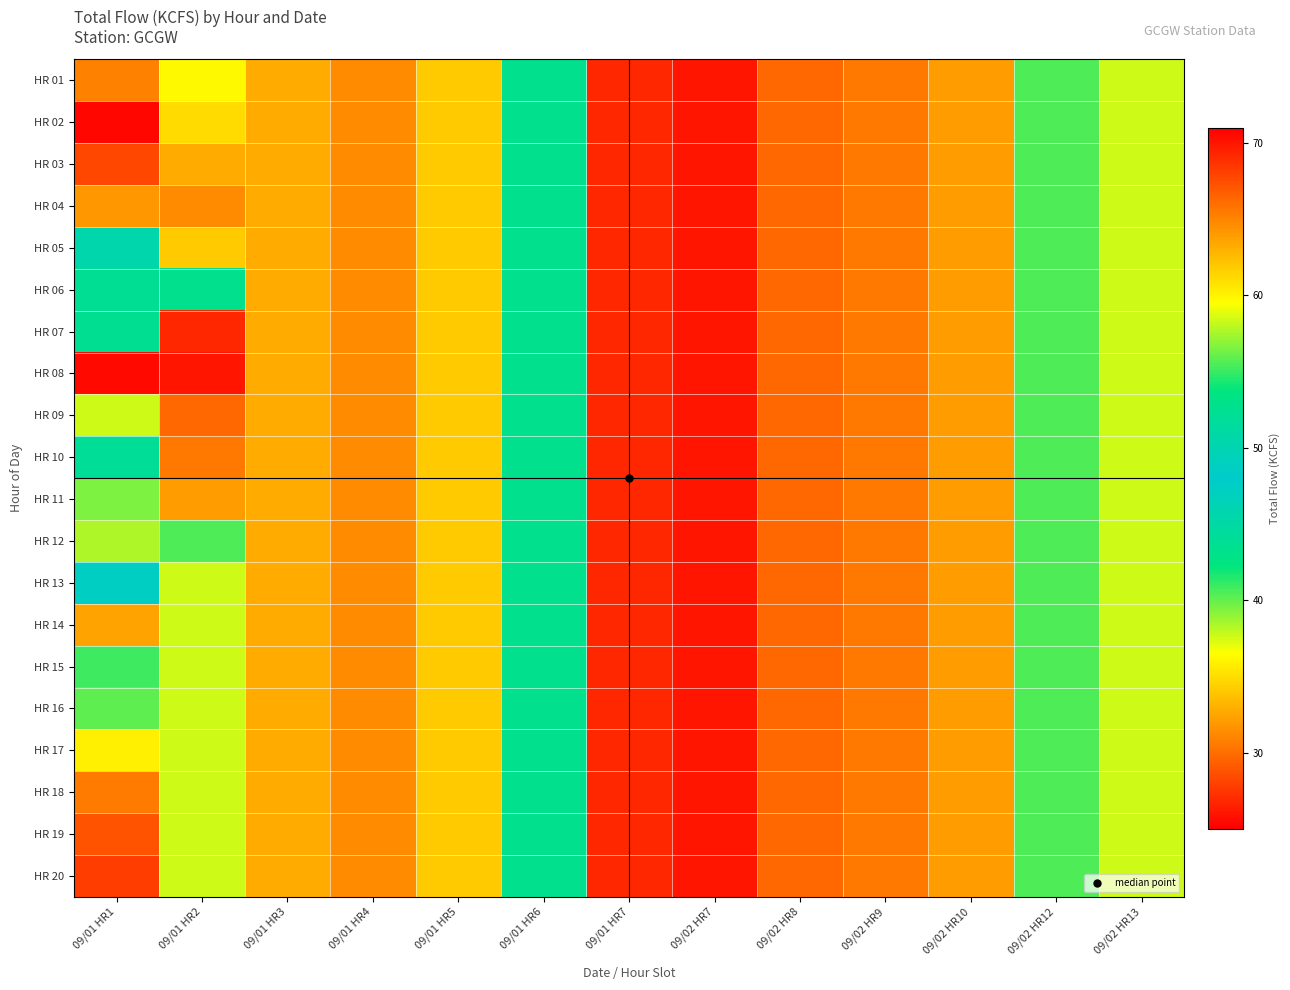

Reading left to right, what are all the values shown in this chart?

HR 01: 09/01 HR1=30.9	09/01 HR2=36.3	09/01 HR3=32.8	09/01 HR4=31.3	09/01 HR5=34.2	09/01 HR6=52.7	09/01 HR7=69.2	09/02 HR7=70.0	09/02 HR8=66.3	09/02 HR9=65.5	09/02 HR10=63.9	09/02 HR12=55.5	09/02 HR13=58.4
HR 02: 09/01 HR1=25.4	09/01 HR2=34.9	09/01 HR3=32.8	09/01 HR4=31.3	09/01 HR5=34.2	09/01 HR6=52.7	09/01 HR7=69.2	09/02 HR7=70.0	09/02 HR8=66.3	09/02 HR9=65.5	09/02 HR10=63.9	09/02 HR12=55.5	09/02 HR13=58.4
HR 03: 09/01 HR1=28.3	09/01 HR2=32.8	09/01 HR3=32.8	09/01 HR4=31.3	09/01 HR5=34.2	09/01 HR6=52.7	09/01 HR7=69.2	09/02 HR7=70.0	09/02 HR8=66.3	09/02 HR9=65.5	09/02 HR10=63.9	09/02 HR12=55.5	09/02 HR13=58.4
HR 04: 09/01 HR1=31.9	09/01 HR2=31.3	09/01 HR3=32.8	09/01 HR4=31.3	09/01 HR5=34.2	09/01 HR6=52.7	09/01 HR7=69.2	09/02 HR7=70.0	09/02 HR8=66.3	09/02 HR9=65.5	09/02 HR10=63.9	09/02 HR12=55.5	09/02 HR13=58.4
HR 05: 09/01 HR1=50.4	09/01 HR2=34.2	09/01 HR3=32.8	09/01 HR4=31.3	09/01 HR5=34.2	09/01 HR6=52.7	09/01 HR7=69.2	09/02 HR7=70.0	09/02 HR8=66.3	09/02 HR9=65.5	09/02 HR10=63.9	09/02 HR12=55.5	09/02 HR13=58.4
HR 06: 09/01 HR1=52.2	09/01 HR2=52.7	09/01 HR3=32.8	09/01 HR4=31.3	09/01 HR5=34.2	09/01 HR6=52.7	09/01 HR7=69.2	09/02 HR7=70.0	09/02 HR8=66.3	09/02 HR9=65.5	09/02 HR10=63.9	09/02 HR12=55.5	09/02 HR13=58.4
HR 07: 09/01 HR1=52.4	09/01 HR2=69.2	09/01 HR3=32.8	09/01 HR4=31.3	09/01 HR5=34.2	09/01 HR6=52.7	09/01 HR7=69.2	09/02 HR7=70.0	09/02 HR8=66.3	09/02 HR9=65.5	09/02 HR10=63.9	09/02 HR12=55.5	09/02 HR13=58.4
HR 08: 09/01 HR1=70.5	09/01 HR2=70.0	09/01 HR3=32.8	09/01 HR4=31.3	09/01 HR5=34.2	09/01 HR6=52.7	09/01 HR7=69.2	09/02 HR7=70.0	09/02 HR8=66.3	09/02 HR9=65.5	09/02 HR10=63.9	09/02 HR12=55.5	09/02 HR13=58.4
HR 09: 09/01 HR1=58.4	09/01 HR2=66.3	09/01 HR3=32.8	09/01 HR4=31.3	09/01 HR5=34.2	09/01 HR6=52.7	09/01 HR7=69.2	09/02 HR7=70.0	09/02 HR8=66.3	09/02 HR9=65.5	09/02 HR10=63.9	09/02 HR12=55.5	09/02 HR13=58.4
HR 10: 09/01 HR1=51.9	09/01 HR2=65.5	09/01 HR3=32.8	09/01 HR4=31.3	09/01 HR5=34.2	09/01 HR6=52.7	09/01 HR7=69.2	09/02 HR7=70.0	09/02 HR8=66.3	09/02 HR9=65.5	09/02 HR10=63.9	09/02 HR12=55.5	09/02 HR13=58.4
HR 11: 09/01 HR1=39.4	09/01 HR2=63.9	09/01 HR3=32.8	09/01 HR4=31.3	09/01 HR5=34.2	09/01 HR6=52.7	09/01 HR7=69.2	09/02 HR7=70.0	09/02 HR8=66.3	09/02 HR9=65.5	09/02 HR10=63.9	09/02 HR12=55.5	09/02 HR13=58.4
HR 12: 09/01 HR1=38.3	09/01 HR2=55.5	09/01 HR3=32.8	09/01 HR4=31.3	09/01 HR5=34.2	09/01 HR6=52.7	09/01 HR7=69.2	09/02 HR7=70.0	09/02 HR8=66.3	09/02 HR9=65.5	09/02 HR10=63.9	09/02 HR12=55.5	09/02 HR13=58.4
HR 13: 09/01 HR1=47.3	09/01 HR2=58.4	09/01 HR3=32.8	09/01 HR4=31.3	09/01 HR5=34.2	09/01 HR6=52.7	09/01 HR7=69.2	09/02 HR7=70.0	09/02 HR8=66.3	09/02 HR9=65.5	09/02 HR10=63.9	09/02 HR12=55.5	09/02 HR13=58.4
HR 14: 09/01 HR1=63.6	09/01 HR2=58.4	09/01 HR3=32.8	09/01 HR4=31.3	09/01 HR5=34.2	09/01 HR6=52.7	09/01 HR7=69.2	09/02 HR7=70.0	09/02 HR8=66.3	09/02 HR9=65.5	09/02 HR10=63.9	09/02 HR12=55.5	09/02 HR13=58.4
HR 15: 09/01 HR1=55.1	09/01 HR2=58.4	09/01 HR3=32.8	09/01 HR4=31.3	09/01 HR5=34.2	09/01 HR6=52.7	09/01 HR7=69.2	09/02 HR7=70.0	09/02 HR8=66.3	09/02 HR9=65.5	09/02 HR10=63.9	09/02 HR12=55.5	09/02 HR13=58.4
HR 16: 09/01 HR1=55.9	09/01 HR2=58.4	09/01 HR3=32.8	09/01 HR4=31.3	09/01 HR5=34.2	09/01 HR6=52.7	09/01 HR7=69.2	09/02 HR7=70.0	09/02 HR8=66.3	09/02 HR9=65.5	09/02 HR10=63.9	09/02 HR12=55.5	09/02 HR13=58.4
HR 17: 09/01 HR1=60.2	09/01 HR2=58.4	09/01 HR3=32.8	09/01 HR4=31.3	09/01 HR5=34.2	09/01 HR6=52.7	09/01 HR7=69.2	09/02 HR7=70.0	09/02 HR8=66.3	09/02 HR9=65.5	09/02 HR10=63.9	09/02 HR12=55.5	09/02 HR13=58.4
HR 18: 09/01 HR1=65.4	09/01 HR2=58.4	09/01 HR3=32.8	09/01 HR4=31.3	09/01 HR5=34.2	09/01 HR6=52.7	09/01 HR7=69.2	09/02 HR7=70.0	09/02 HR8=66.3	09/02 HR9=65.5	09/02 HR10=63.9	09/02 HR12=55.5	09/02 HR13=58.4
HR 19: 09/01 HR1=67.2	09/01 HR2=58.4	09/01 HR3=32.8	09/01 HR4=31.3	09/01 HR5=34.2	09/01 HR6=52.7	09/01 HR7=69.2	09/02 HR7=70.0	09/02 HR8=66.3	09/02 HR9=65.5	09/02 HR10=63.9	09/02 HR12=55.5	09/02 HR13=58.4
HR 20: 09/01 HR1=68.2	09/01 HR2=58.4	09/01 HR3=32.8	09/01 HR4=31.3	09/01 HR5=34.2	09/01 HR6=52.7	09/01 HR7=69.2	09/02 HR7=70.0	09/02 HR8=66.3	09/02 HR9=65.5	09/02 HR10=63.9	09/02 HR12=55.5	09/02 HR13=58.4